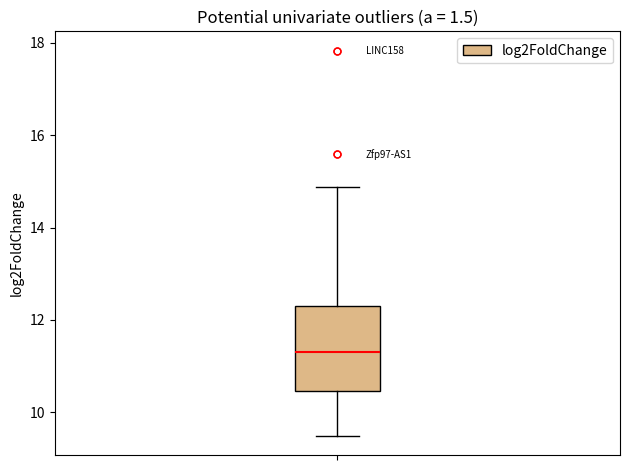

Where does the median line of the box sit on the y-axis? The values are not printed on the chart, so give them approximately, as read against the axis.

11.4